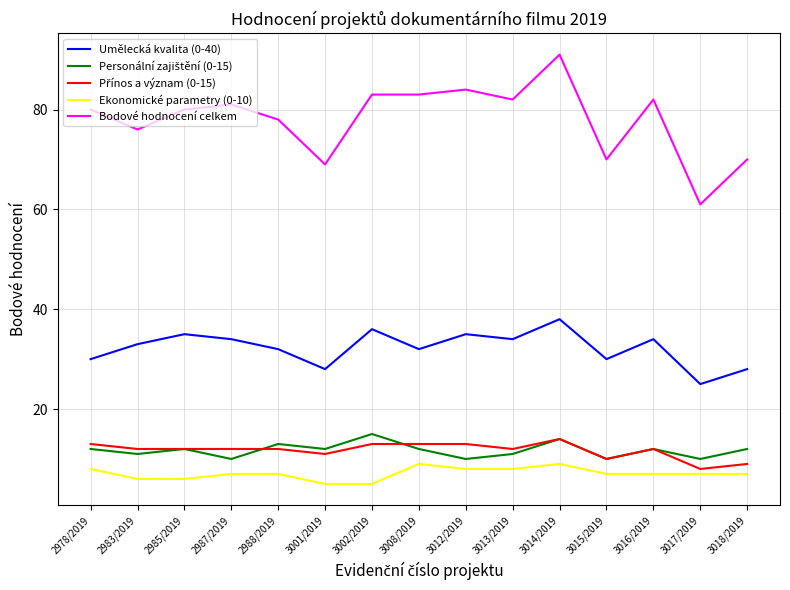

Which series has the largest total across all categories?

Bodové hodnocení celkem